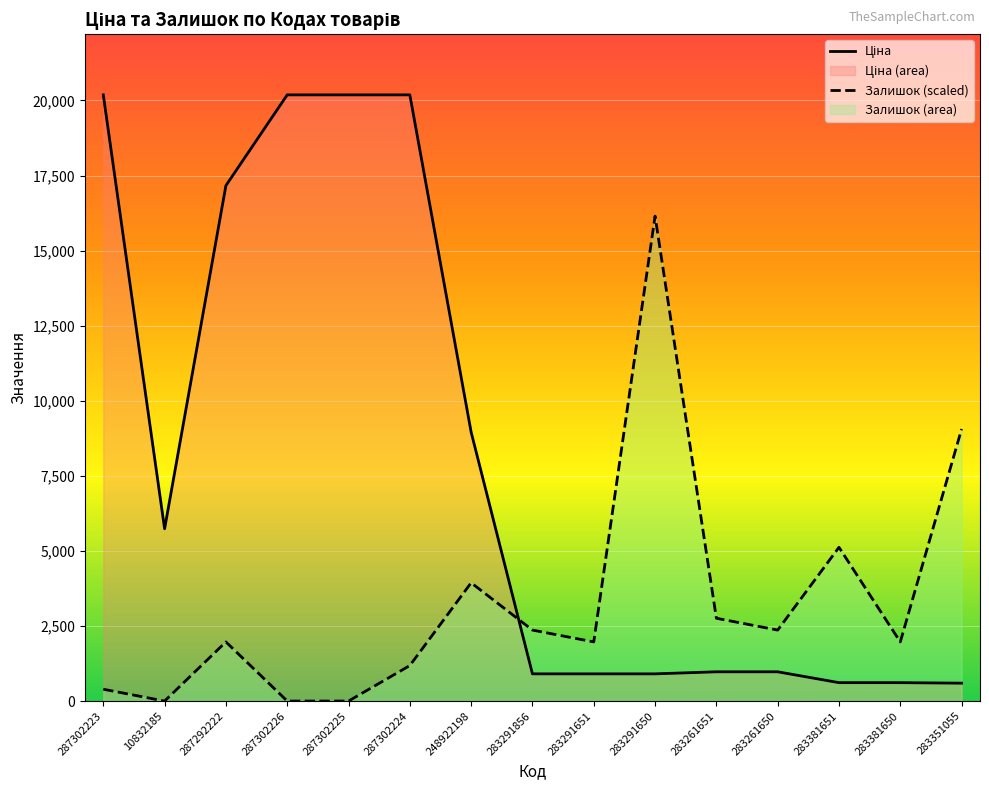

What is the difference between the maximum and minimum values in the Ціна series?

19590.2